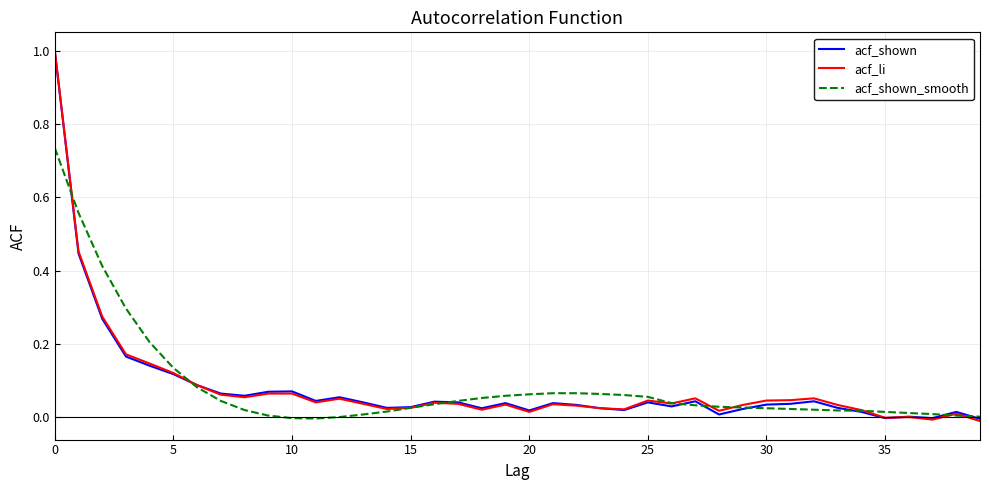

What is the greatest value displayed?

1.0